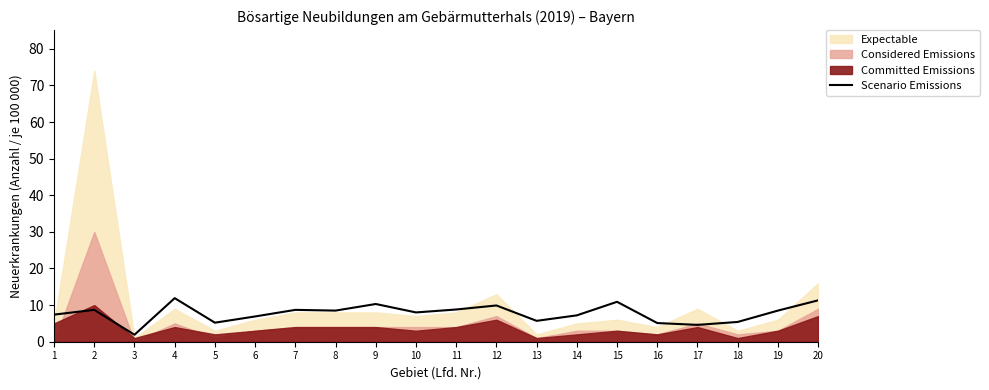

What is the maximum value for Scenario Emissions?

11.9